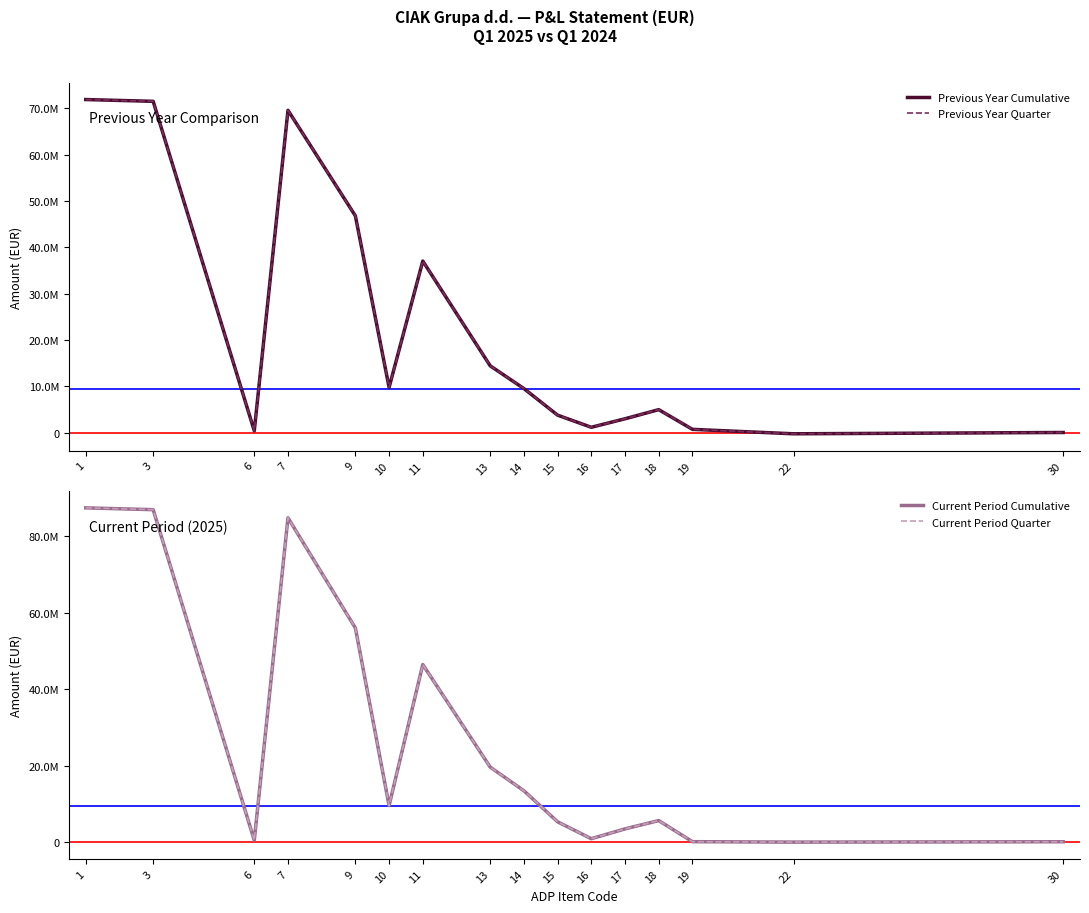

List the series in order of their peak value, highest first.

Current Period Cumulative, Current Period Quarter, Previous Year Cumulative, Previous Year Quarter